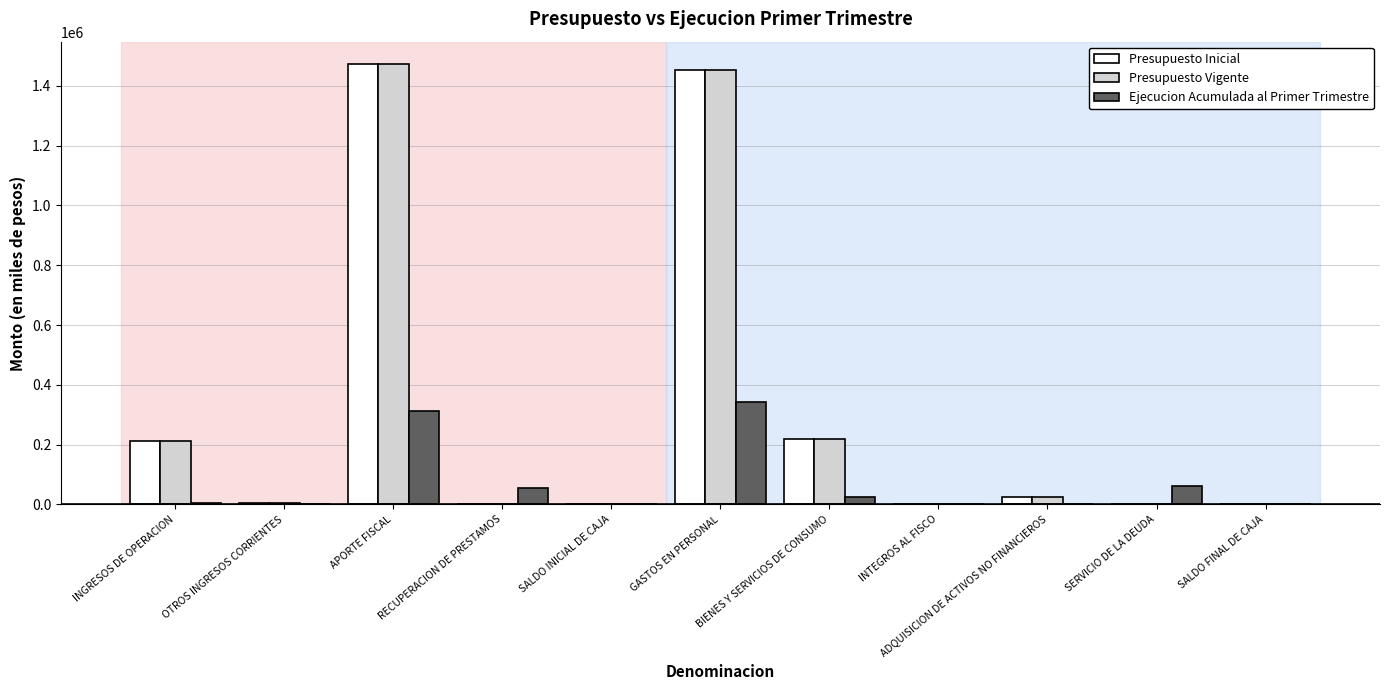

The Presupuesto Inicial series shows 2000 at SALDO INICIAL DE CAJA. True or false?

True